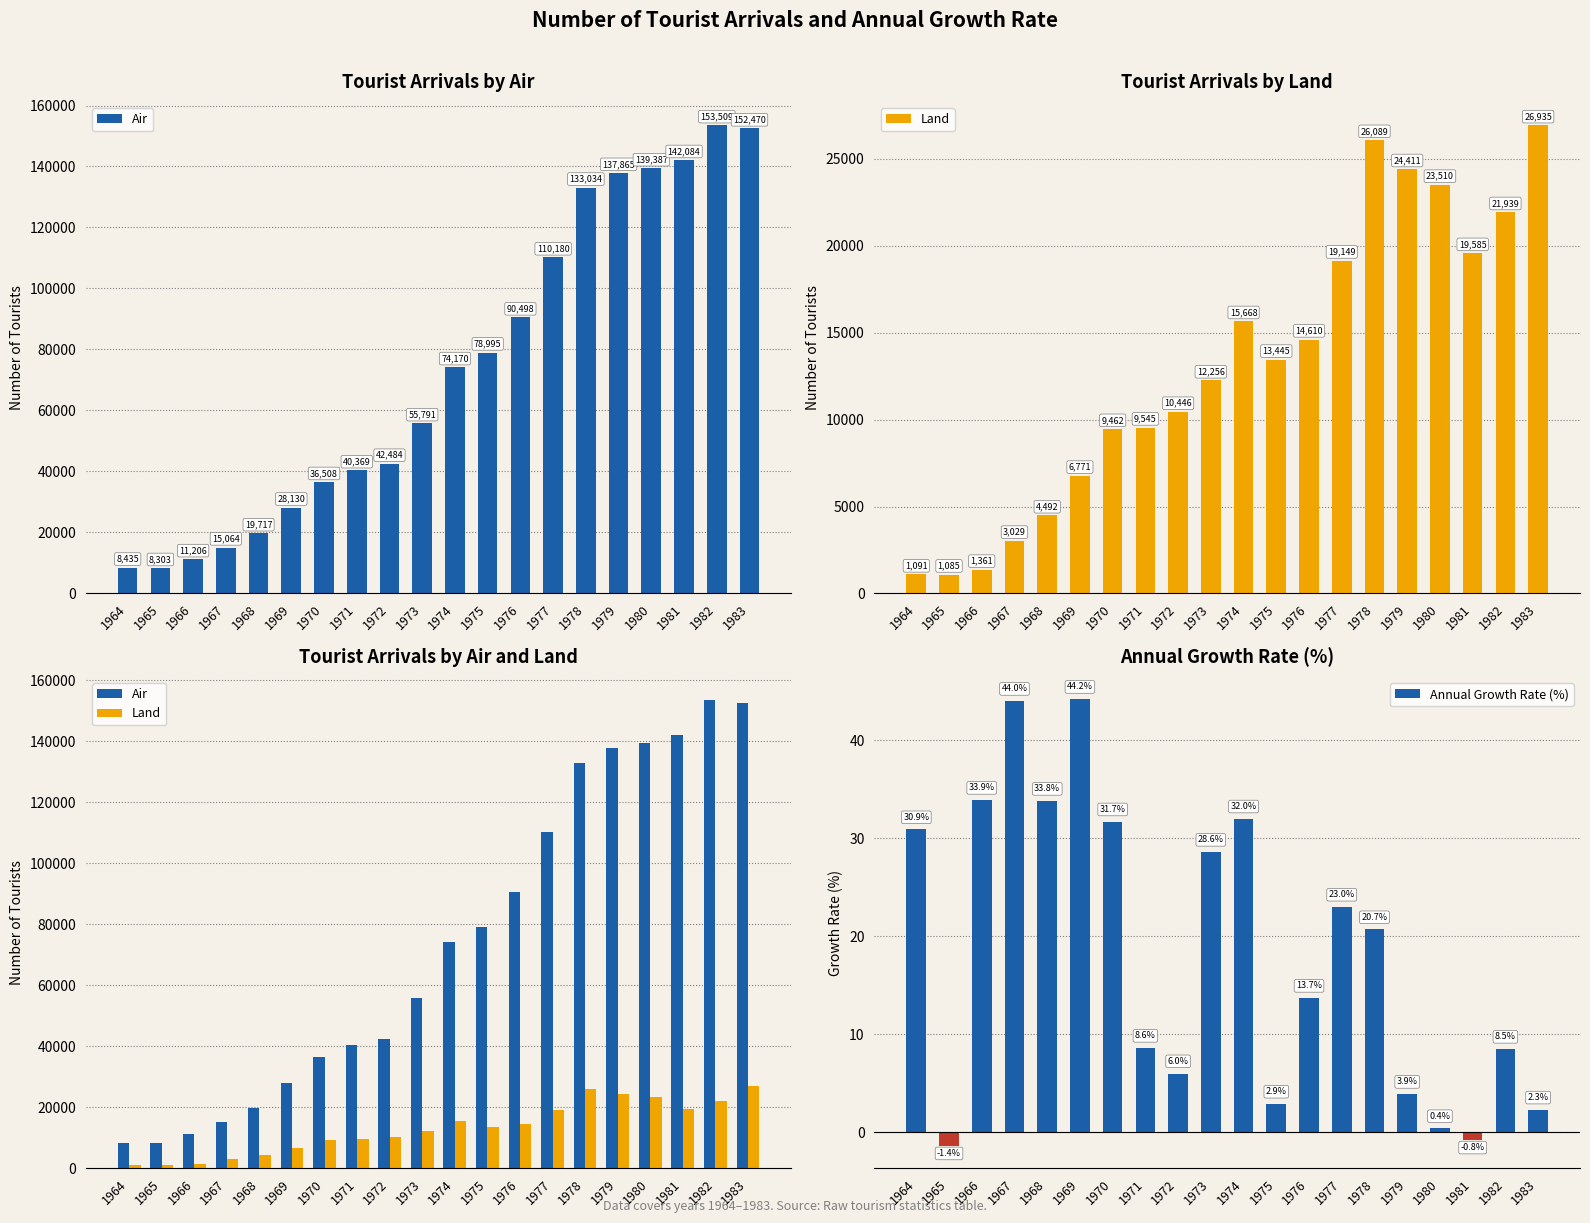

At 1971, list the series in order from smallest to largest.

Annual Growth Rate (%), Land, Air